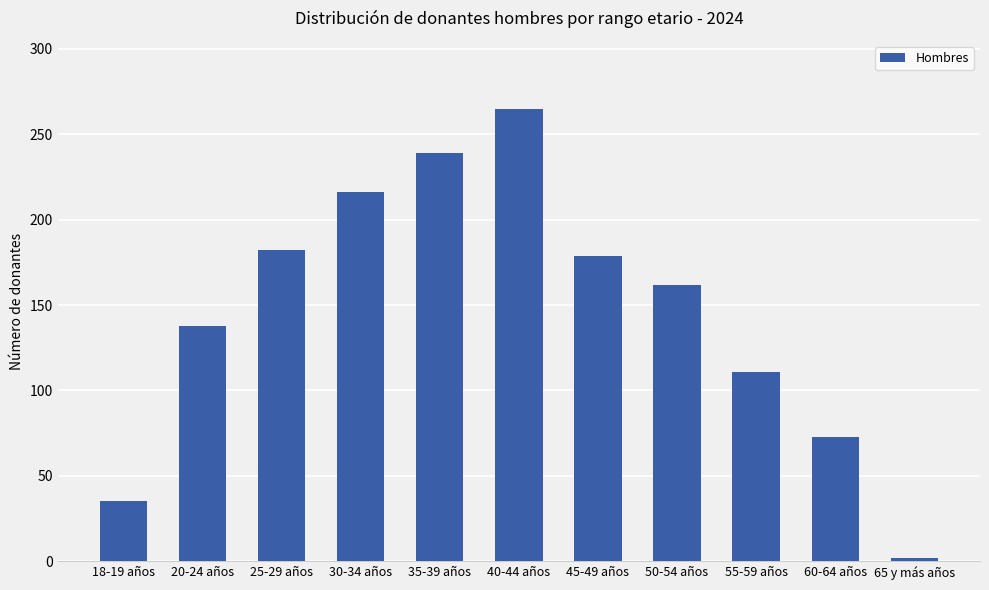

True or false: the data shows 179 at 45-49 años.

True